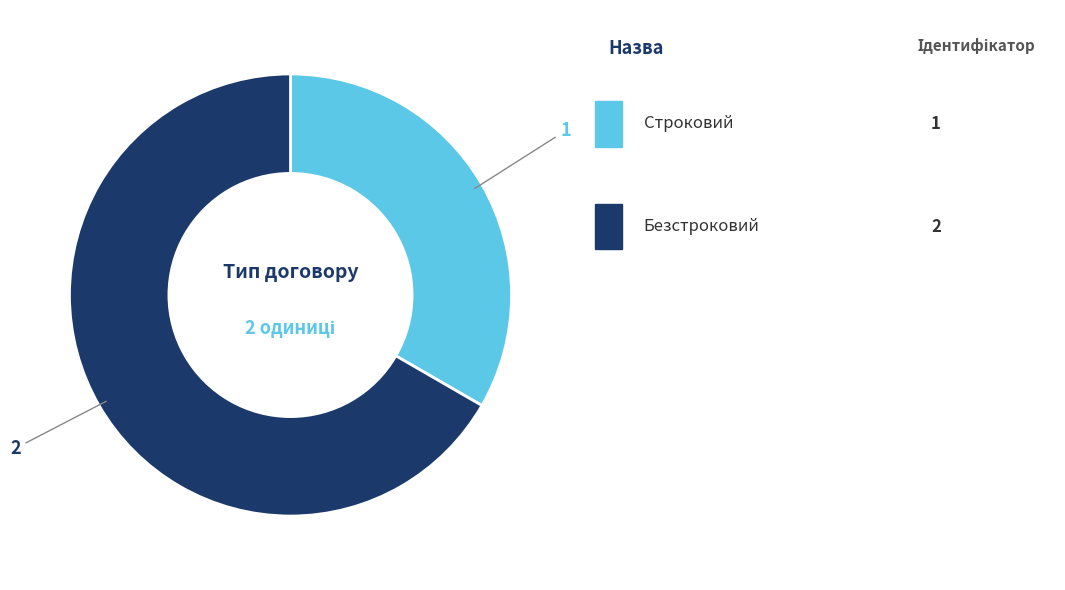

Does any single category account for the majority?

Yes